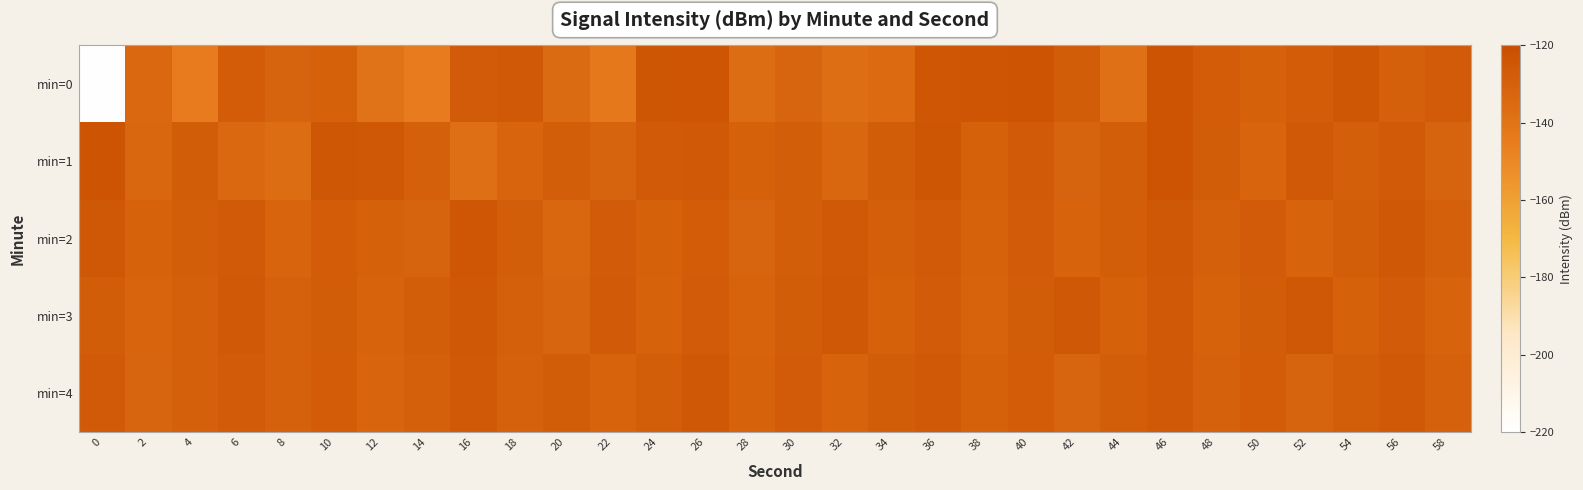

Between 6 and 50, which series saw the biggest shift?

min=0